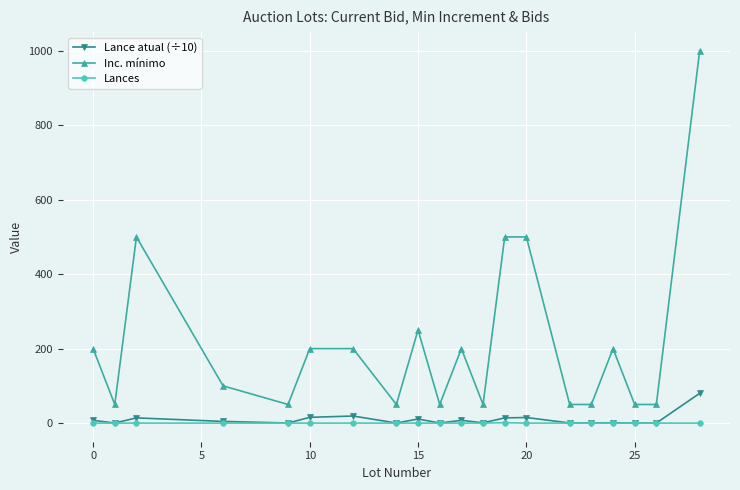

What is the lowest value of the Lance atual (÷10) series?

0.1